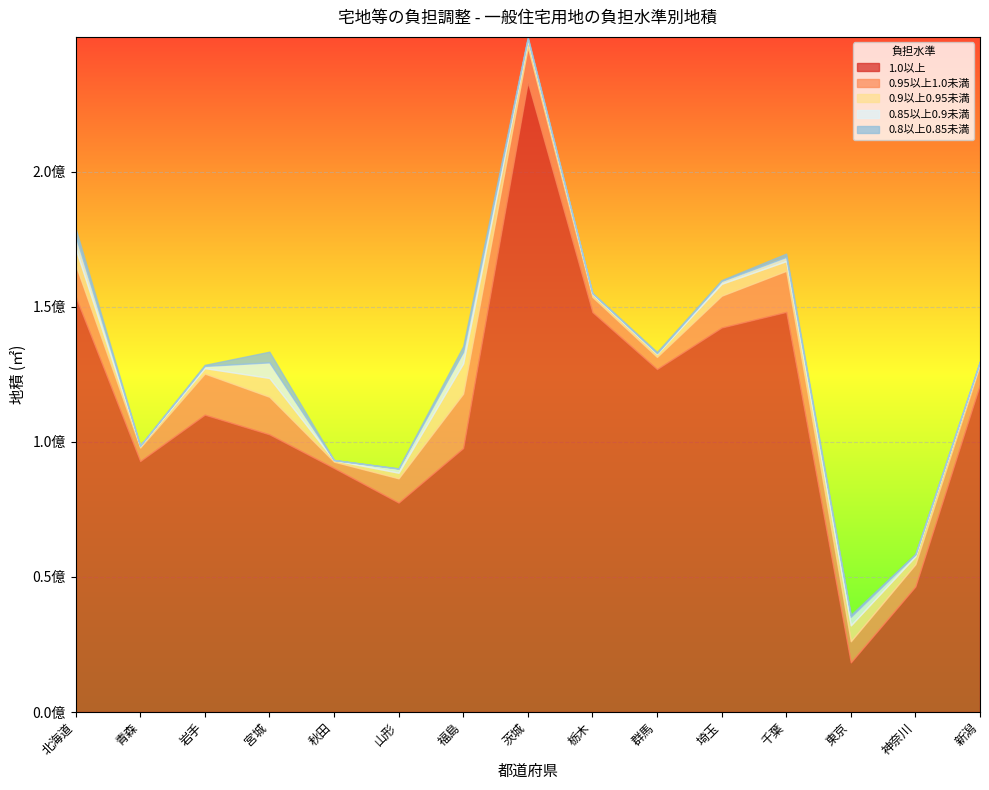

The 0.9以上0.95未満 series shows 1473919 at 新潟. True or false?

False